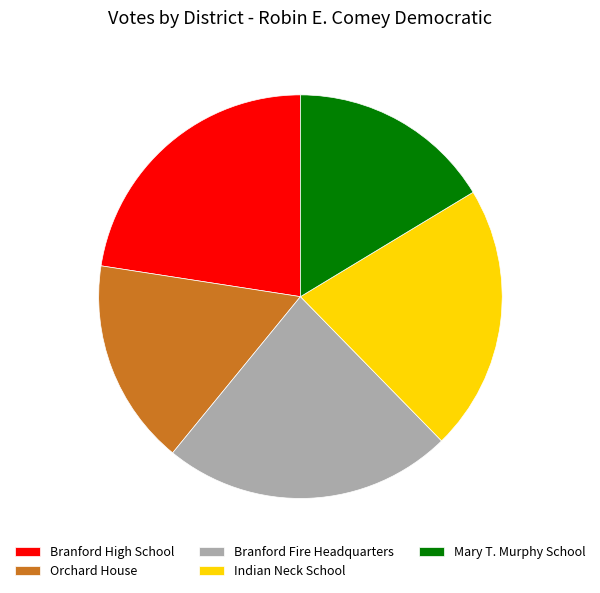

Do Indian Neck School and Branford High School together represent more than half of the pie?

No